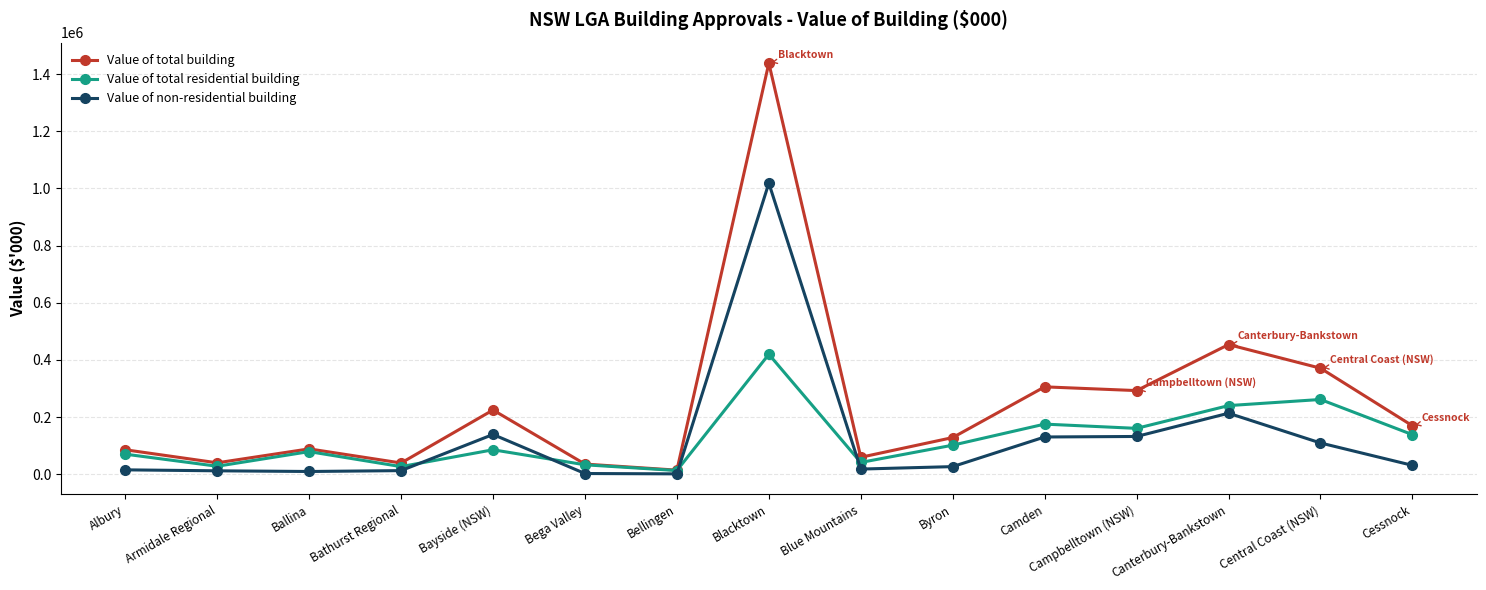

At which label does Value of non-residential building first exceed 26666?

Bayside (NSW)